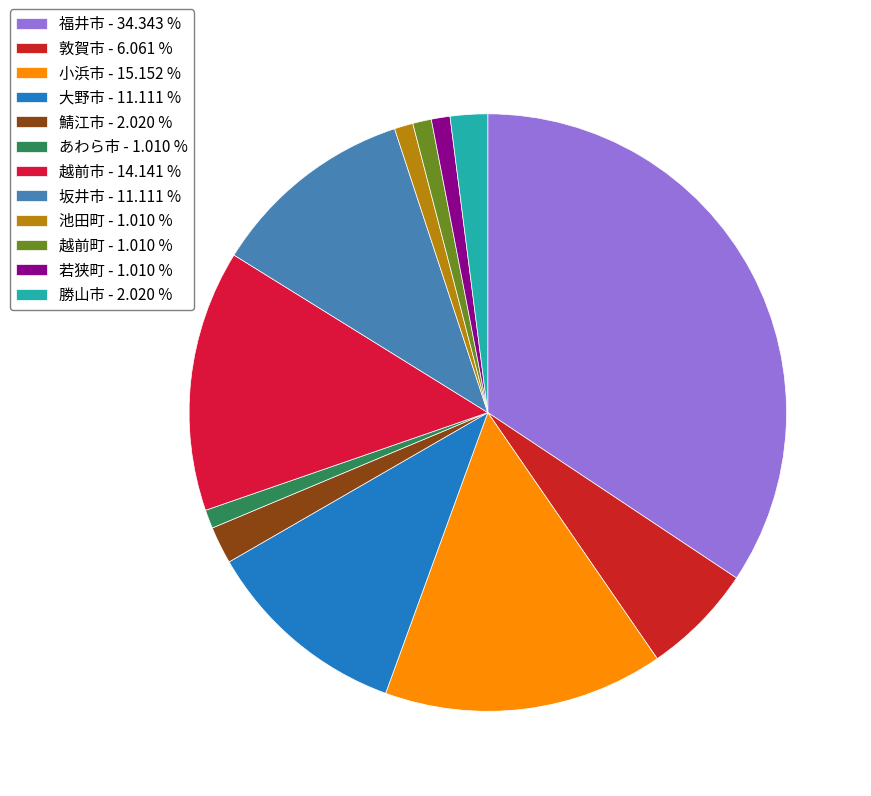

Count the number of slices in the pie.

12